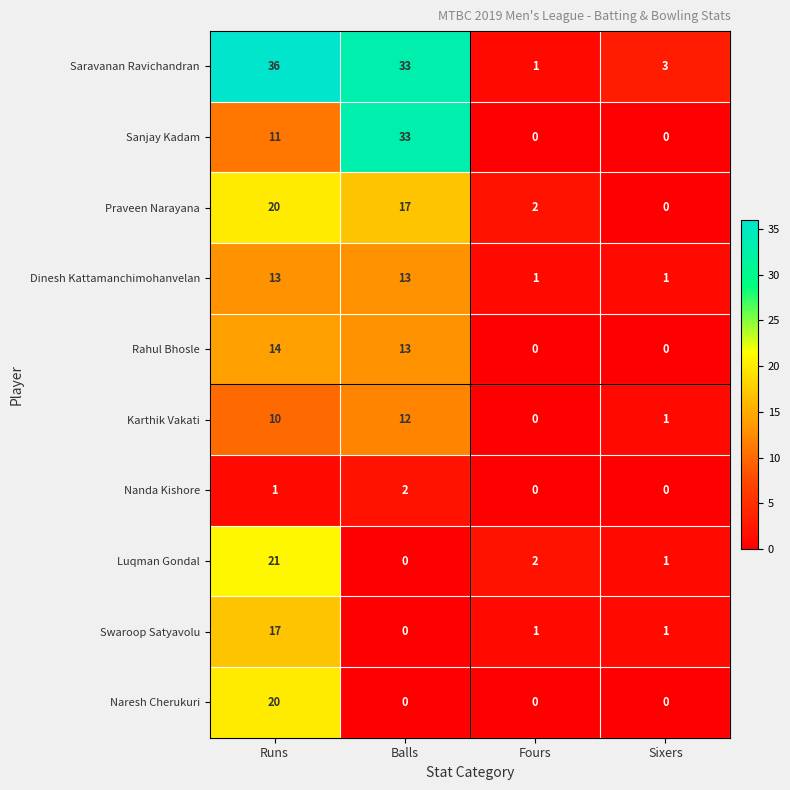

The value of Rahul Bhosle at Sixers is -5. True or false?

False